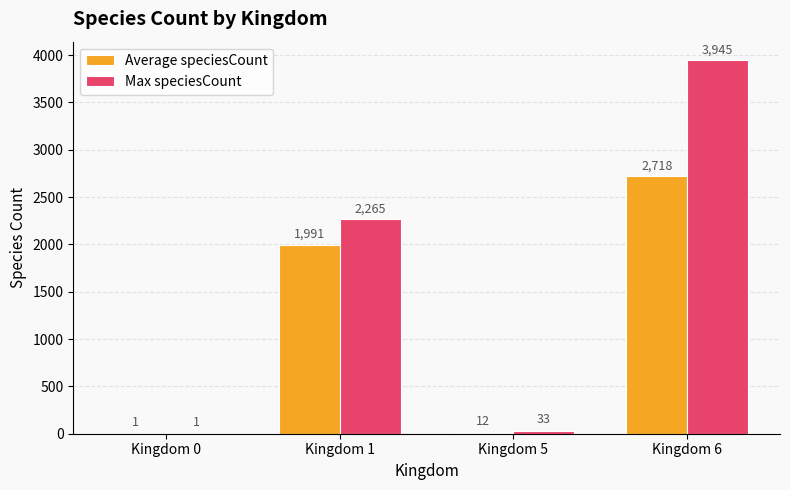

Reading right to left, extract all data points from this chart.

Average speciesCount: 2718	12	1991	1
Max speciesCount: 3945	33	2265	1